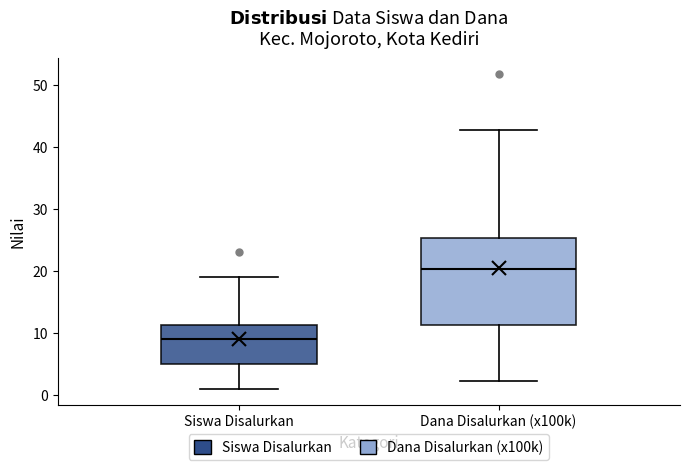

Reading left to right, read every box against the y-axis: the position of its median line, the range the box covers, and the ends of its whiskers. The values are not printed on the chart, so give them approximately, as read against the axis.

Siswa Disalurkan: median 9, box 5 to 11, whiskers 1 to 19
Dana Disalurkan (x100k): median 20, box 11 to 25, whiskers 2 to 43